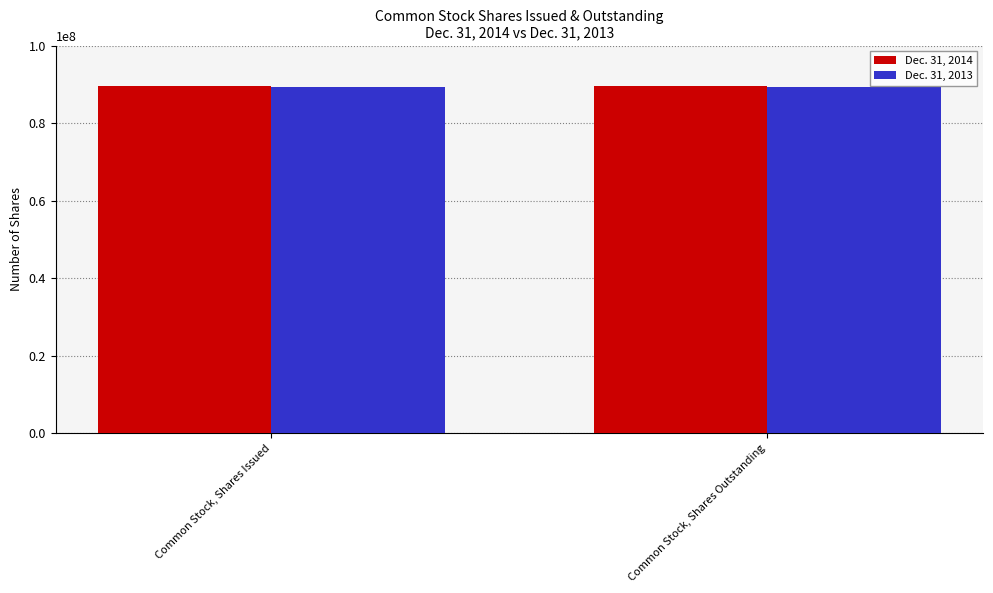

The value of Dec. 31, 2013 at Common Stock, Shares Outstanding is 89246832. True or false?

True